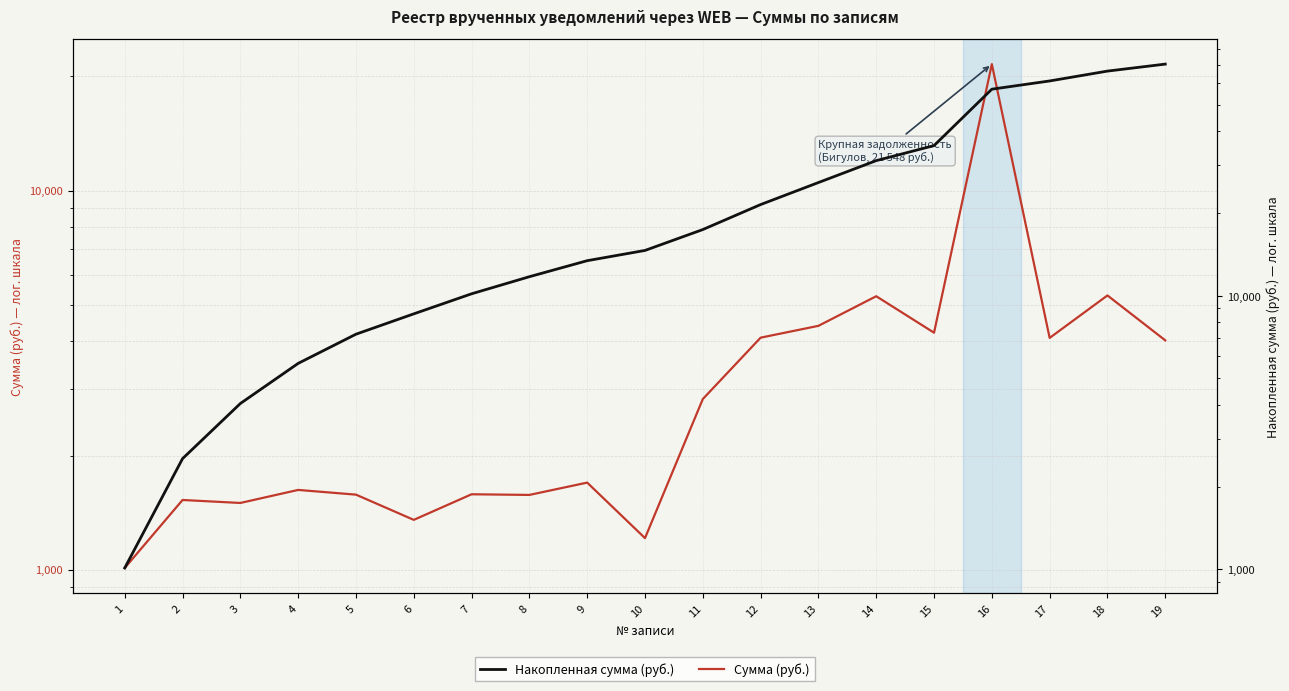

True or false: Накопленная сумма (руб.) and Сумма (руб.) intersect in this chart.

False